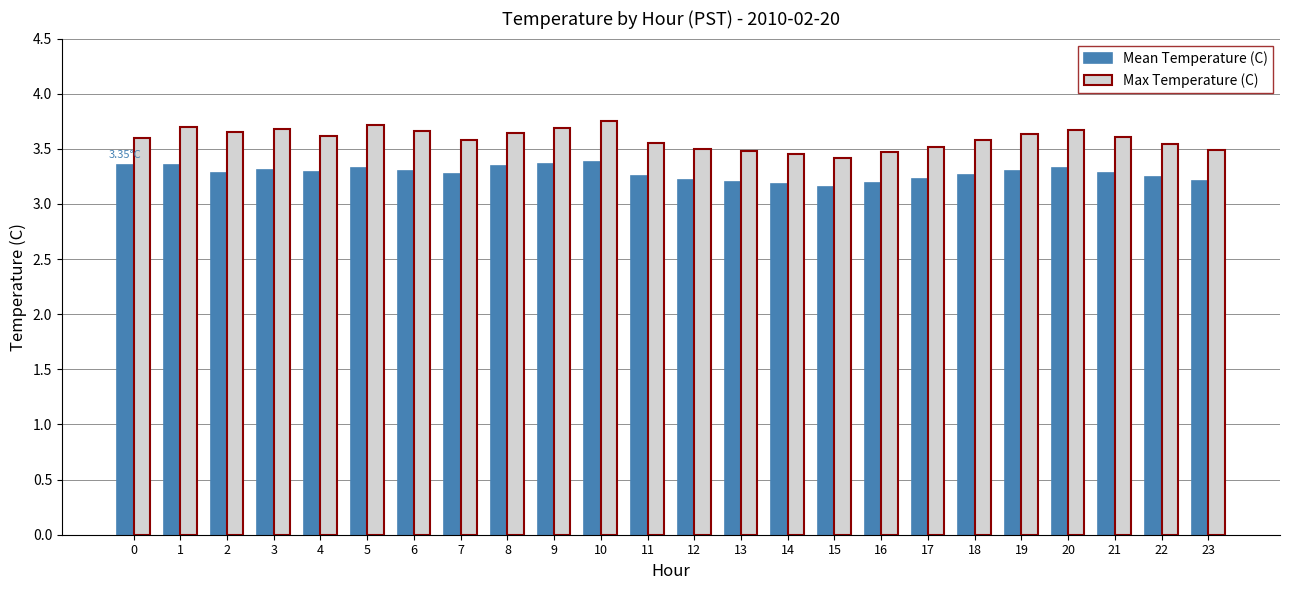

At which category is the sum across all series the highest?

10